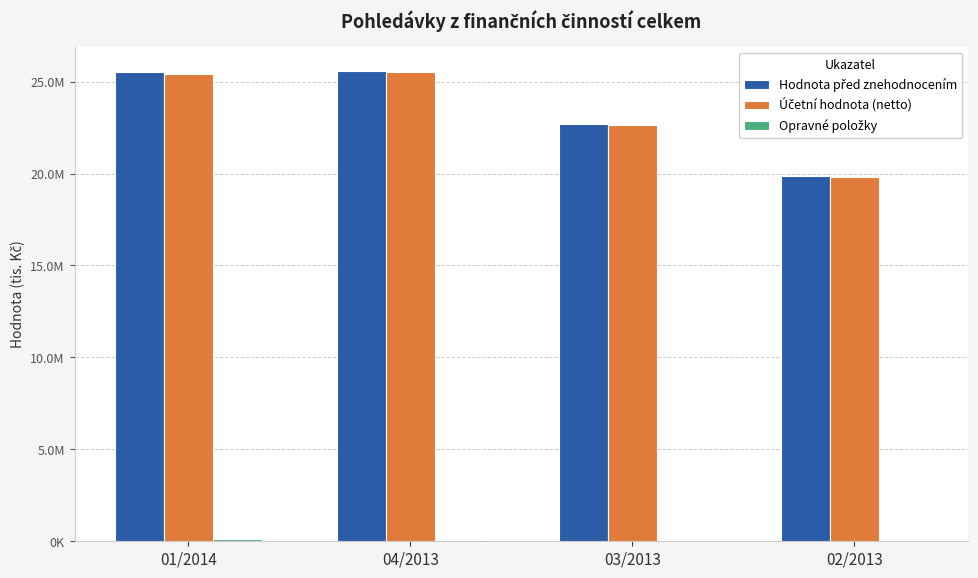

Is the value of Hodnota před znehodnocením at 01/2014 greater than the value of Opravné položky at 02/2013?

Yes